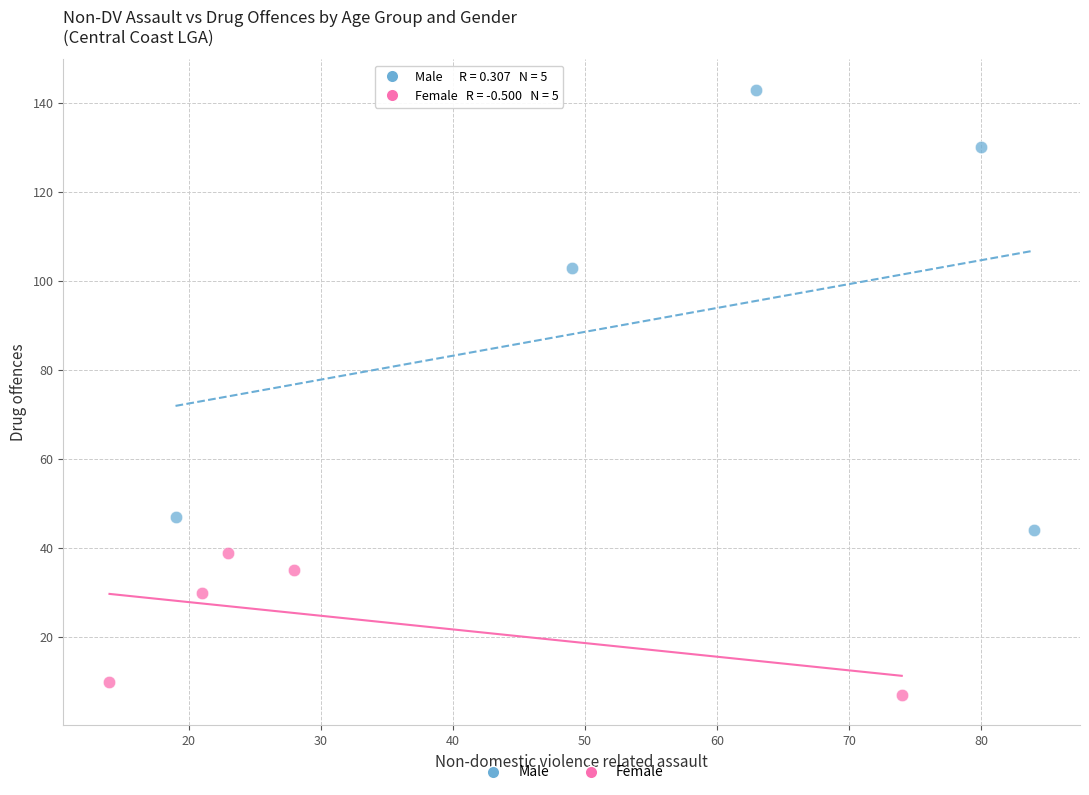

Which series reaches the minimum Y coordinate?

Female